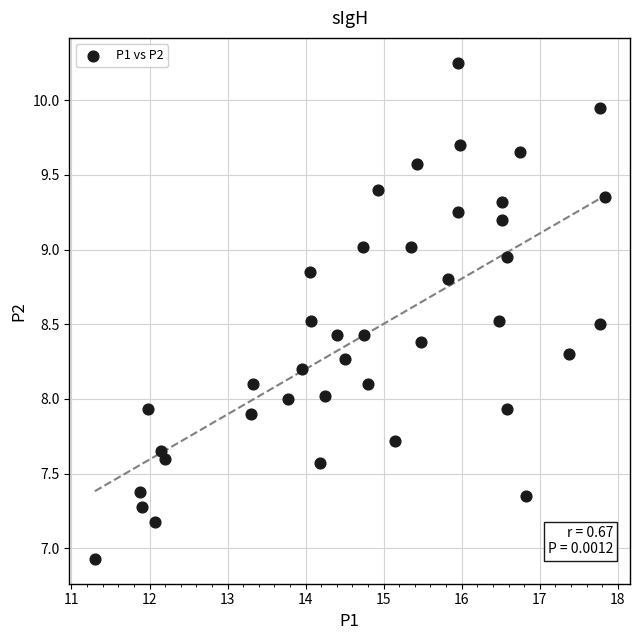

What is the range of X values (max minus min)?

6.5